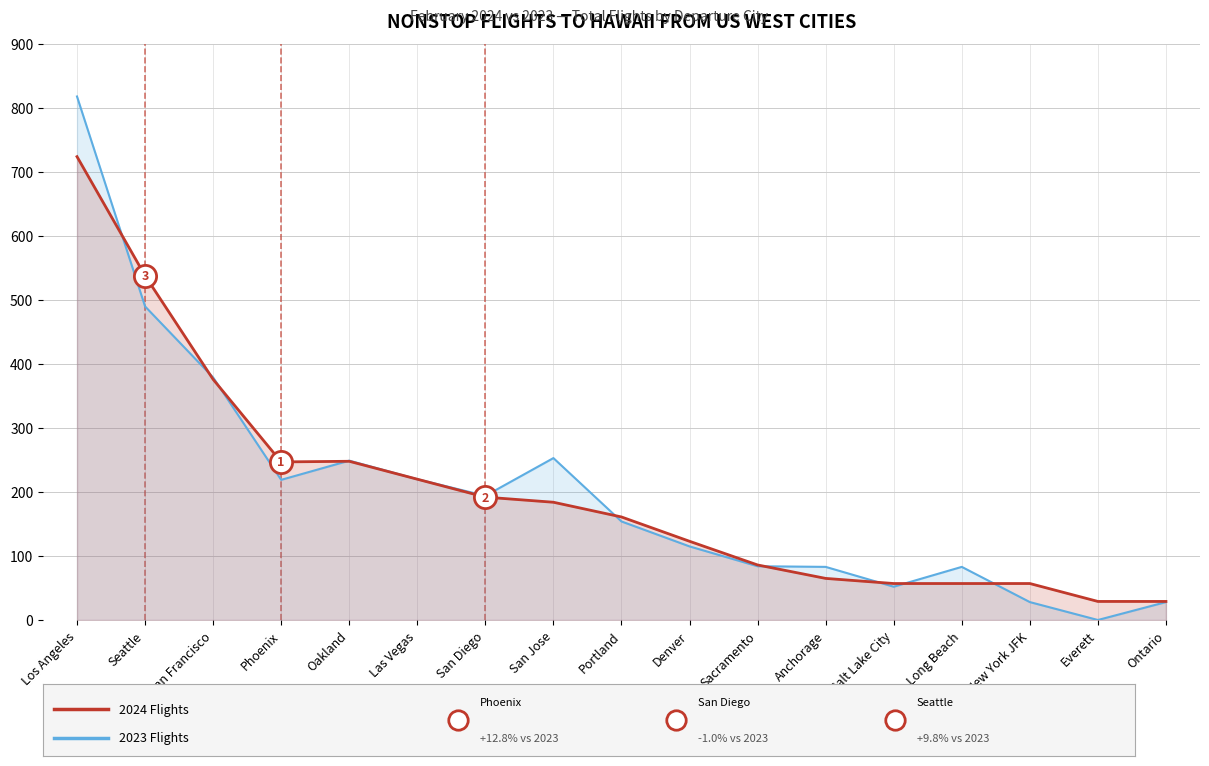

Which series has the largest range (max minus min)?

2023 Flights